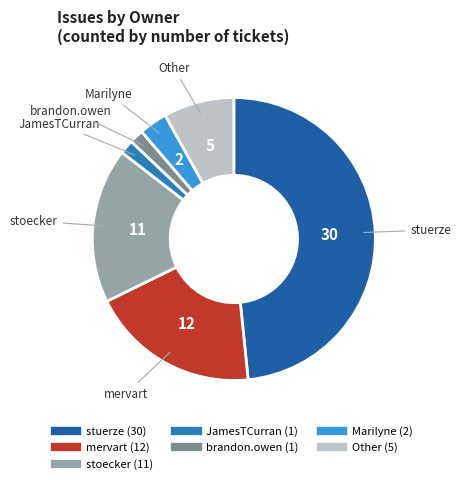

Which slice is the largest?

stuerze